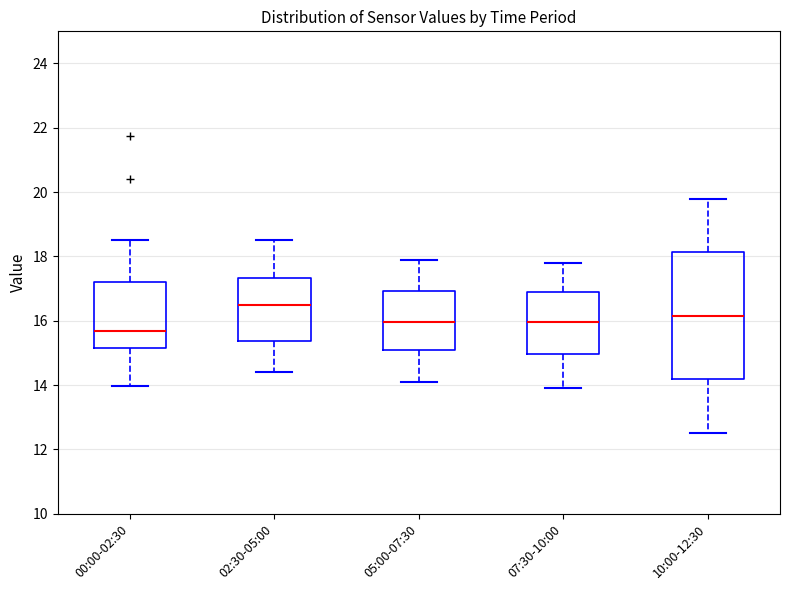

Where is the upper edge of the box for 10:00-12:30 on the y-axis? The values are not printed on the chart, so give them approximately, as read against the axis.

18.2